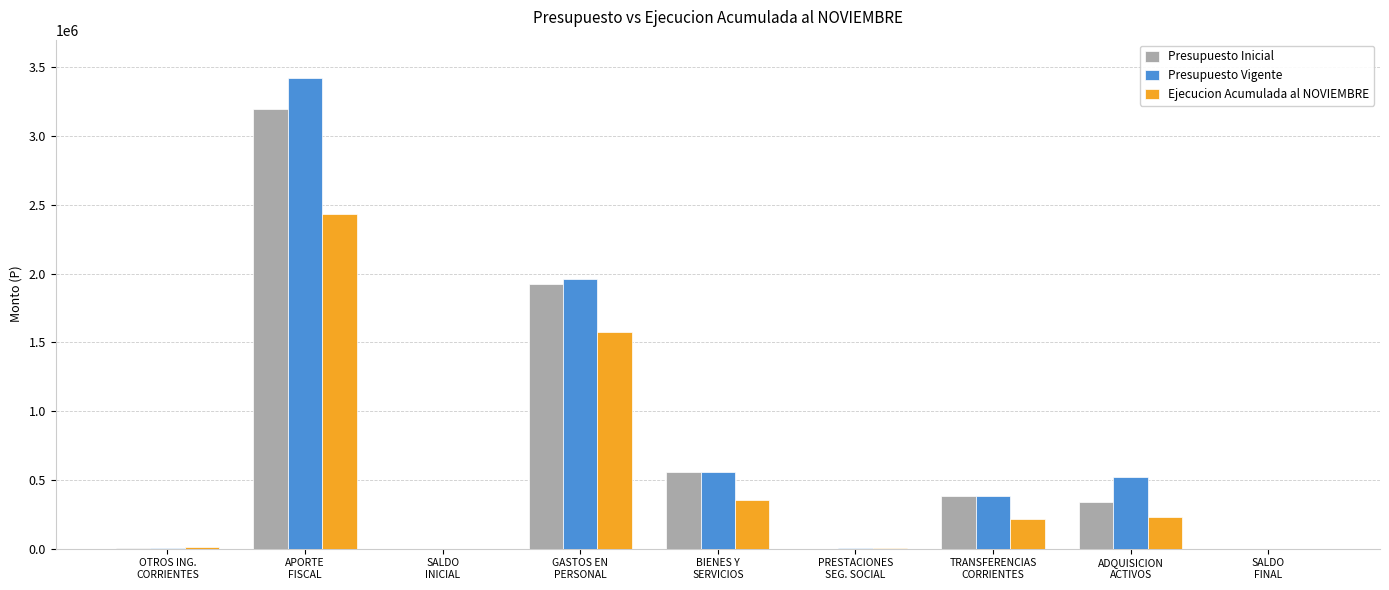

Which category has the highest value across all series?

APORTE
FISCAL